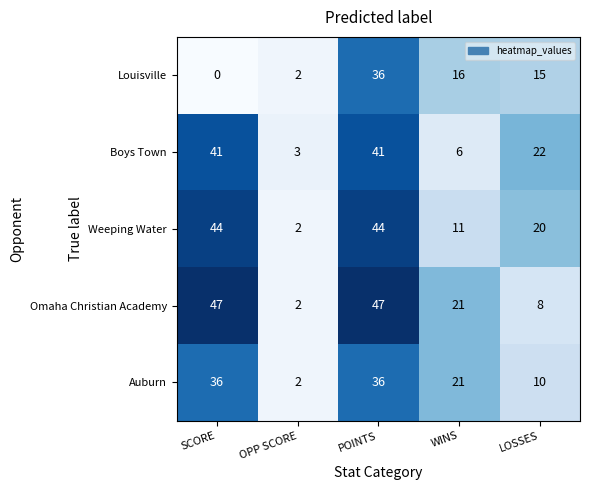

What is the difference between the maximum and minimum values in the Weeping Water series?

42